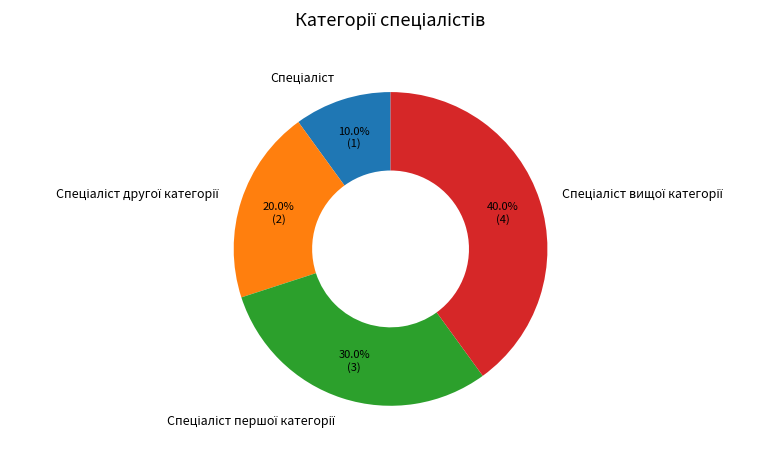

Is there a majority slice in this chart?

No